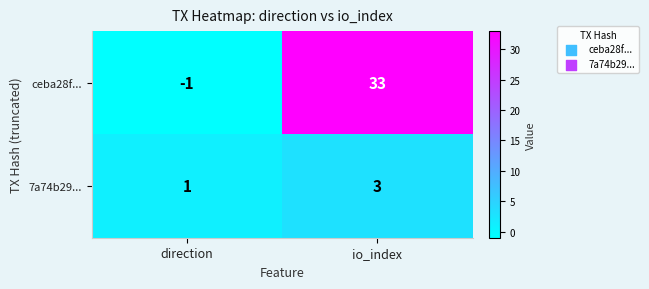

True or false: 7a74b29... has a value of 2 at direction.

False